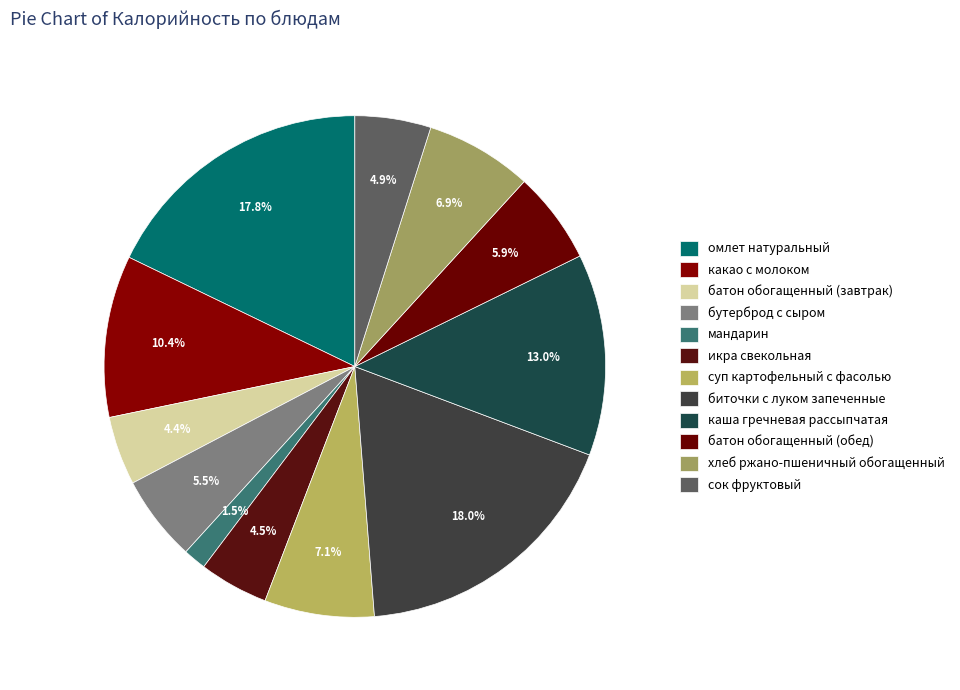

To the nearest percent, what percentage of the pie is суп картофельный с фасолью?

7%